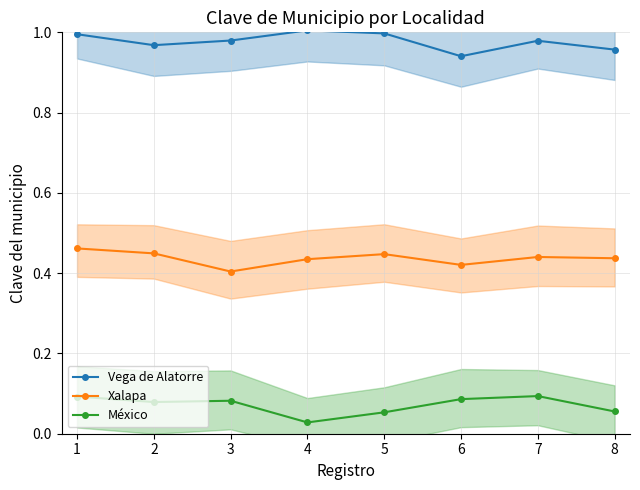

At how many categories does at least one series exceed 0?

8